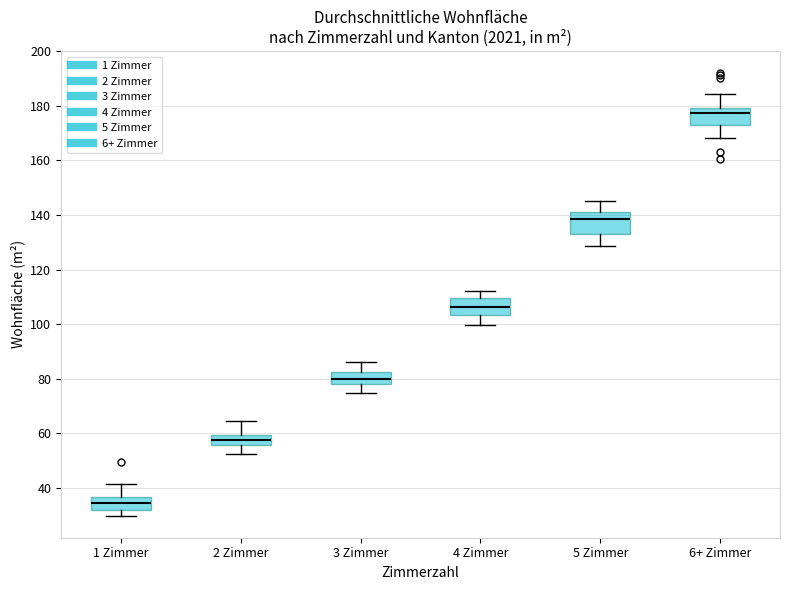

Reading left to right, read every box against the y-axis: the position of its median line, the range the box covers, and the ends of its whiskers. The values are not printed on the chart, so give them approximately, as read against the axis.

1 Zimmer: median 34, box 32 to 36, whiskers 30 to 42
2 Zimmer: median 58, box 56 to 60, whiskers 52 to 64
3 Zimmer: median 80, box 78 to 82, whiskers 74 to 86
4 Zimmer: median 106, box 104 to 110, whiskers 100 to 112
5 Zimmer: median 138, box 132 to 142, whiskers 128 to 146
6+ Zimmer: median 178, box 174 to 180, whiskers 168 to 184